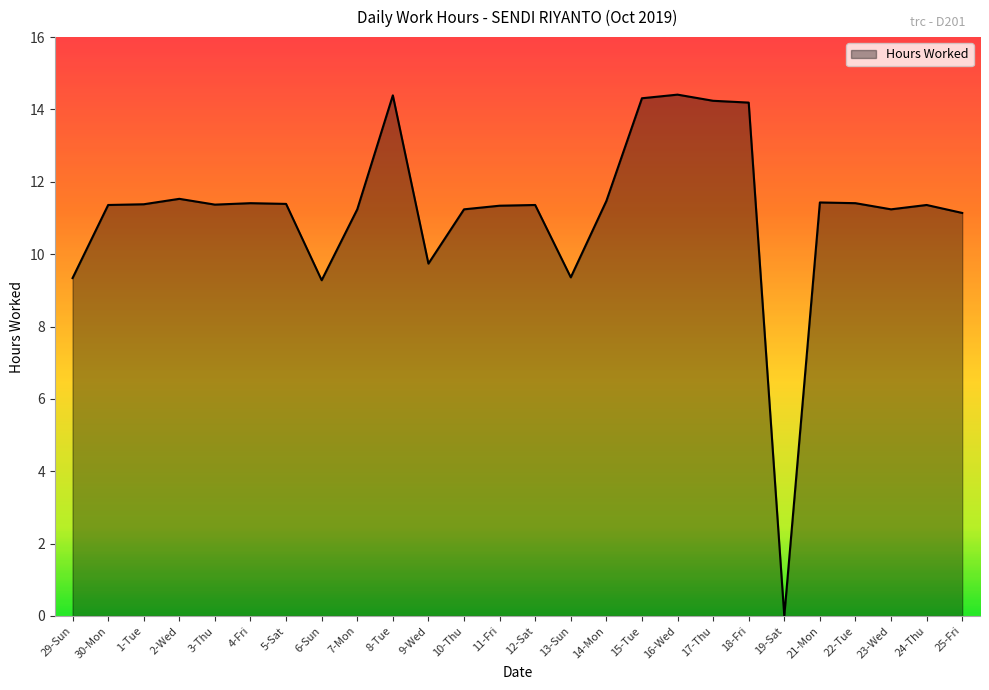

True or false: the data shows 11.1 at 25-Fri.

True